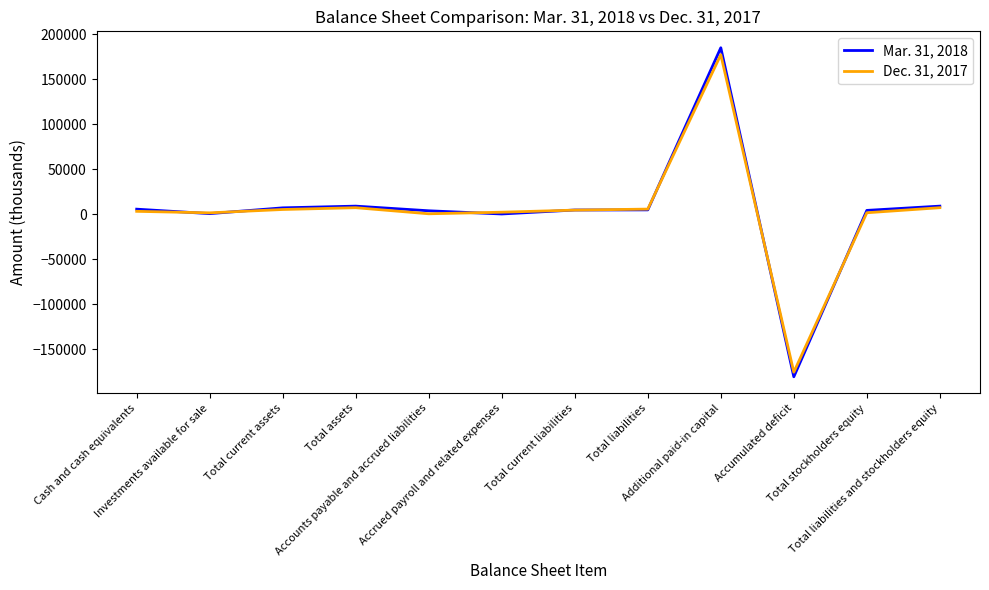

What position from the left is Total liabilities and stockholders equity?

12